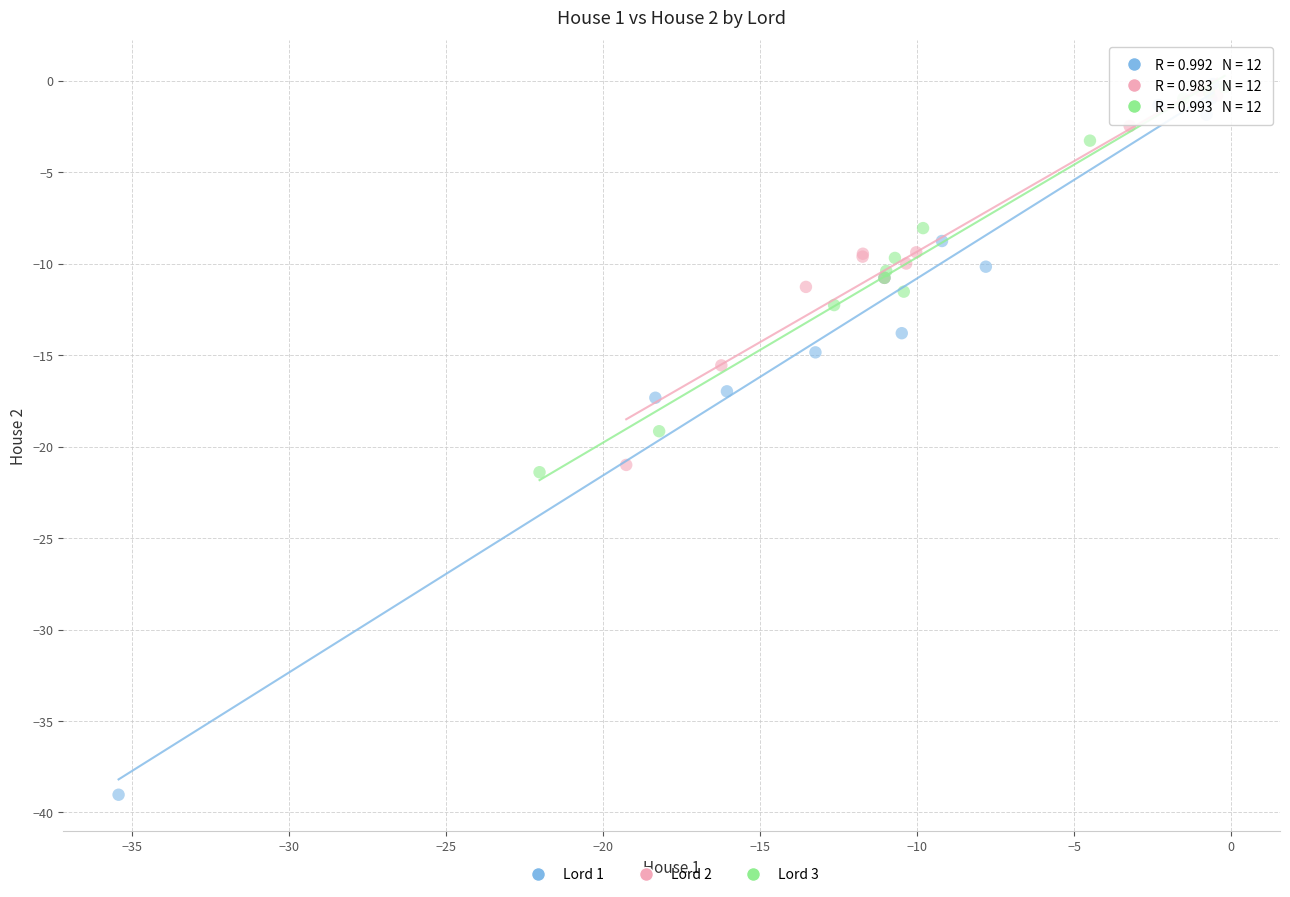

Which series contains the lowest Y value?

Lord 1